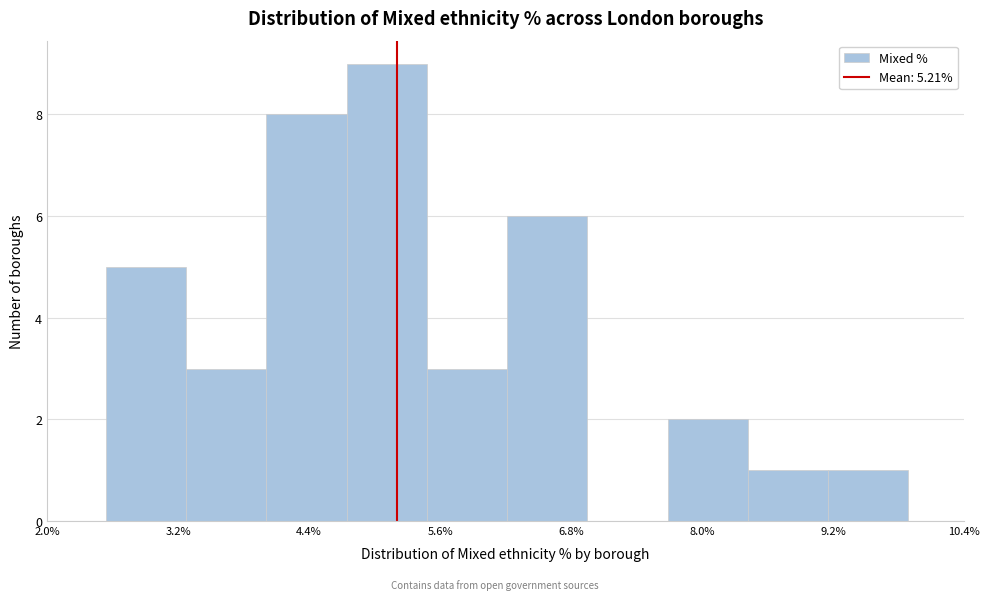

Around what value on the x-axis is the tallest bar? Give the approximate position of its centre, as read against the axis.

5.2